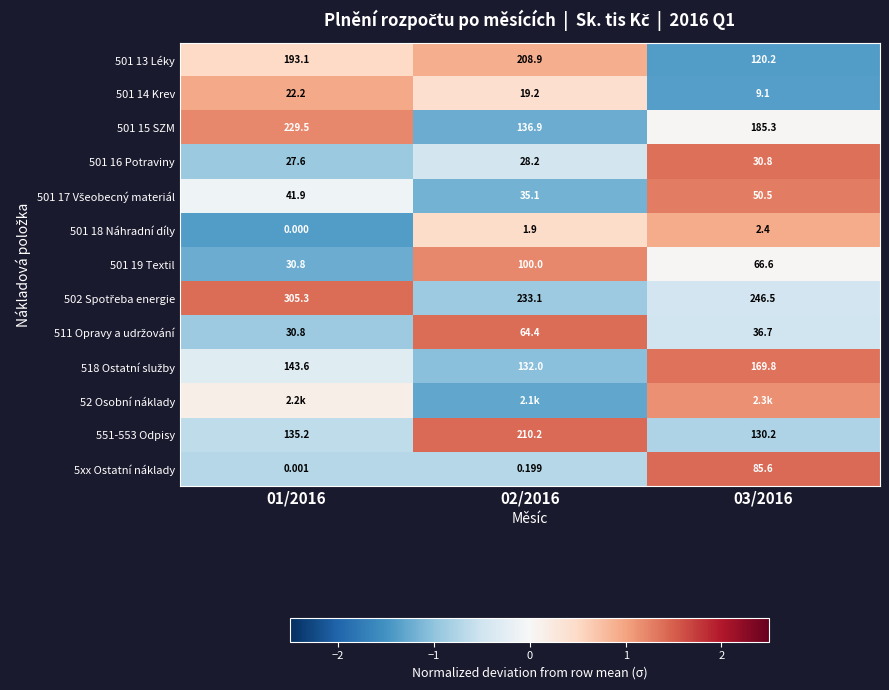

True or false: 501 15 SZM has a value of 1.7 at 01/2016.

False